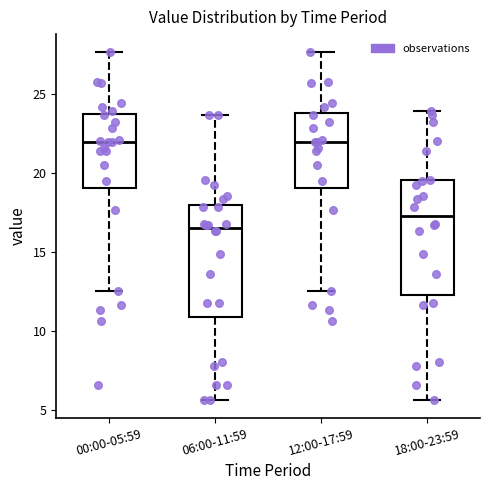

Reading left to right, transcribe this box plot: for each box, give where its median line is, the range the box spans, and where its two whiskers end, as read against the y-axis. The values are not printed on the chart, so give them approximately, as read against the axis.

00:00-05:59: median 22.0, box 19.0 to 23.5, whiskers 12.5 to 27.5
06:00-11:59: median 16.5, box 11.0 to 18.0, whiskers 5.5 to 23.5
12:00-17:59: median 22.0, box 19.0 to 24.0, whiskers 12.5 to 27.5
18:00-23:59: median 17.5, box 12.5 to 19.5, whiskers 5.5 to 24.0